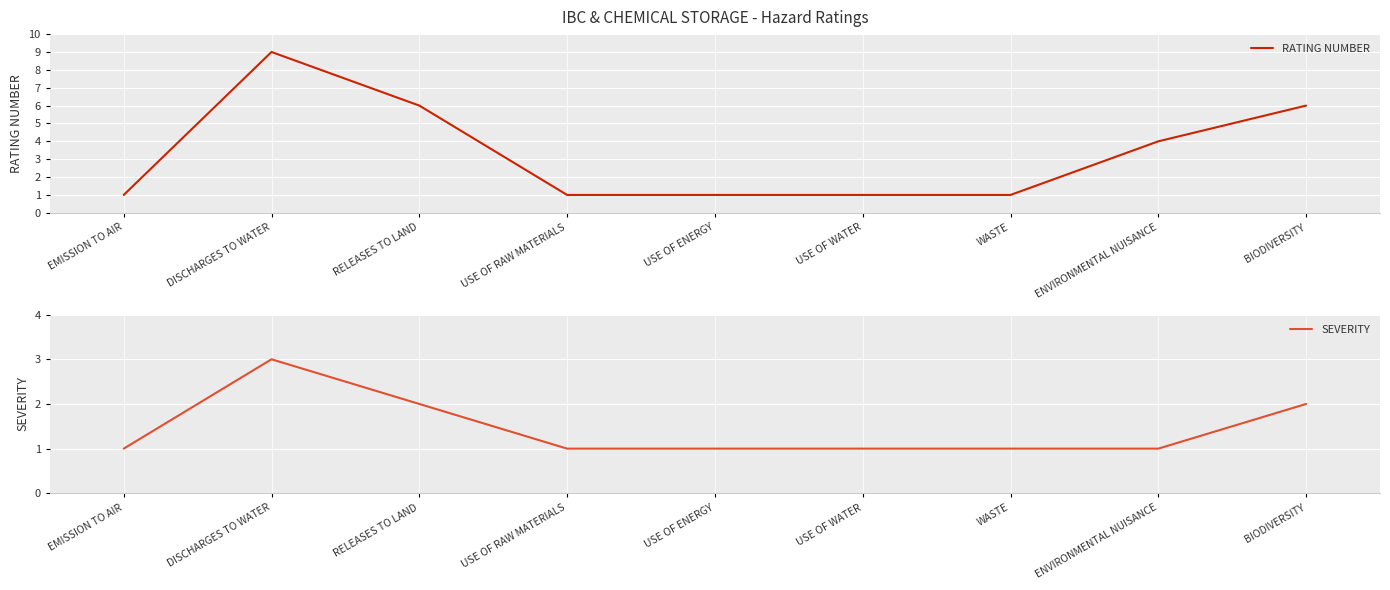

At which category does RATING NUMBER reach its first local peak?

DISCHARGES TO WATER